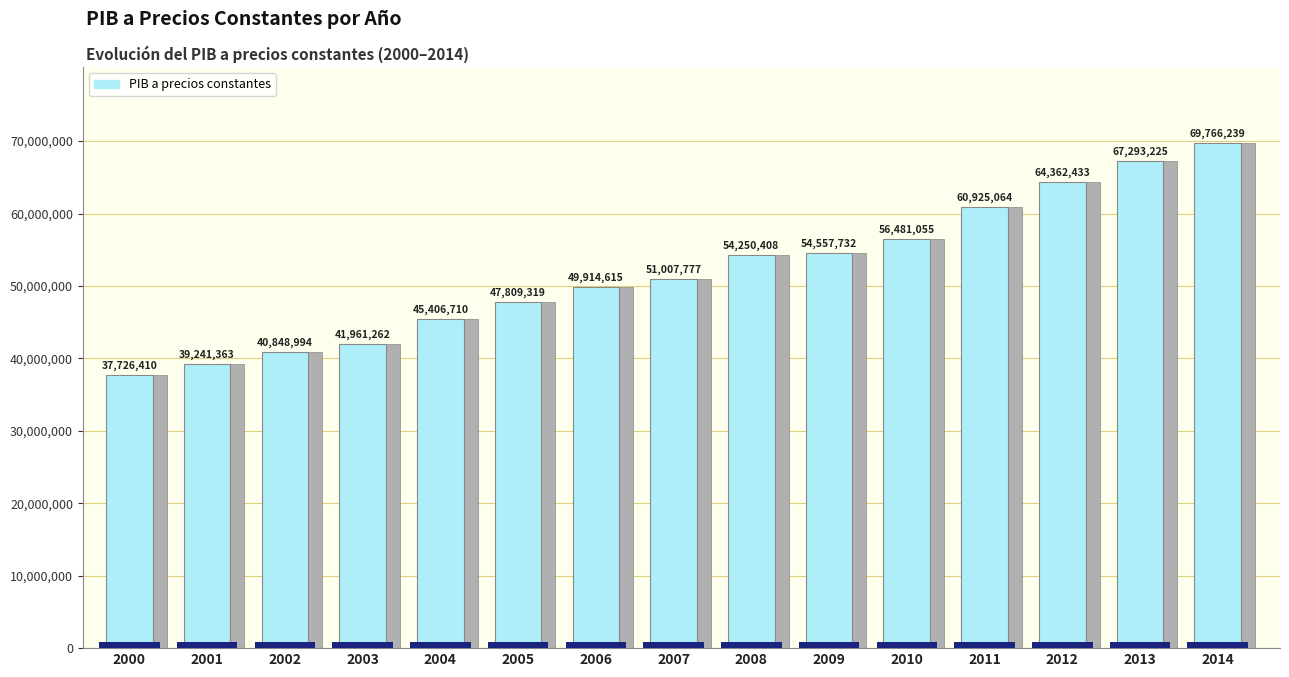

The value at 2010 is 56481055. True or false?

True